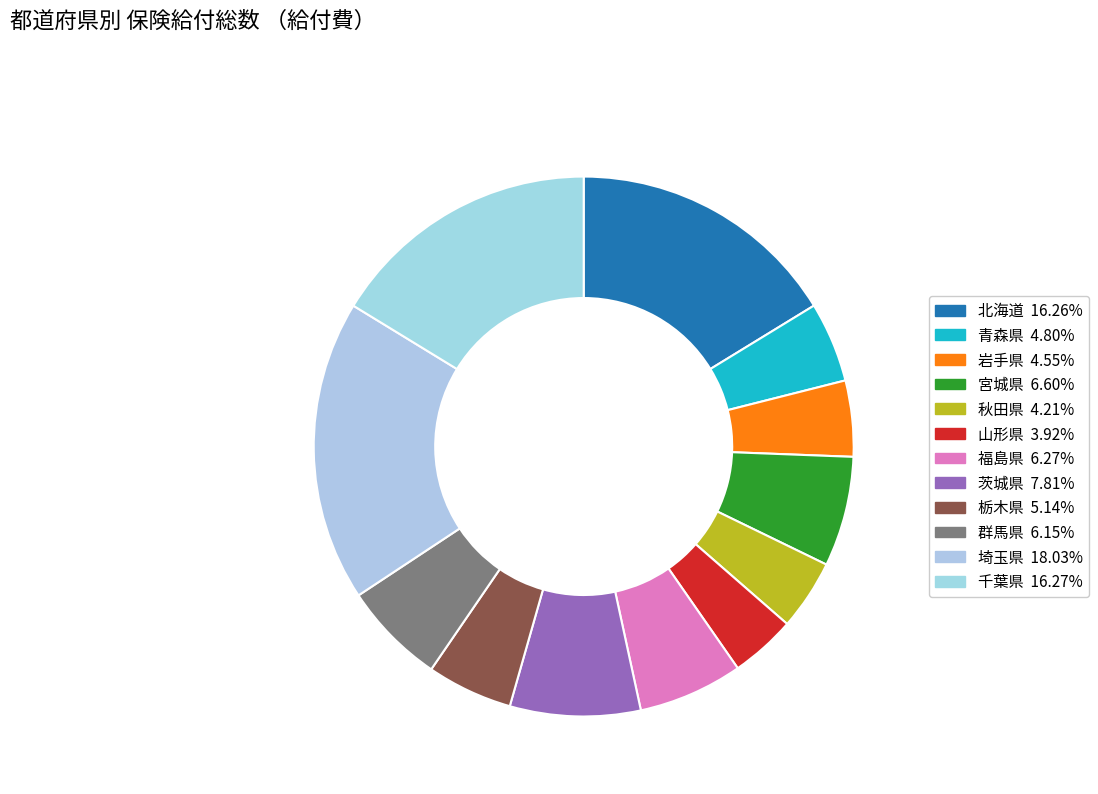

Count the number of slices in the pie.

12